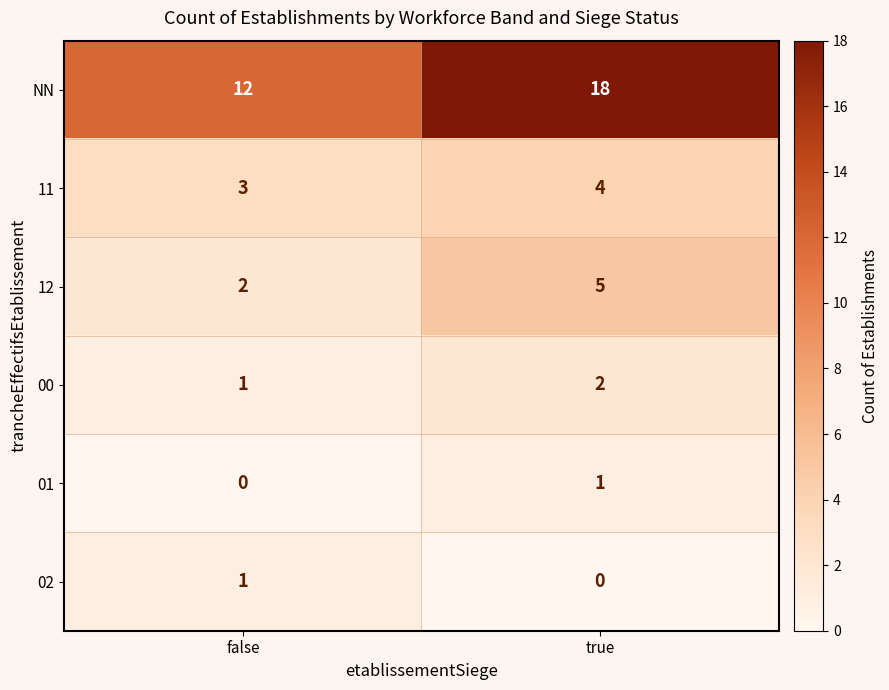

Which series has the widest spread of values?

NN